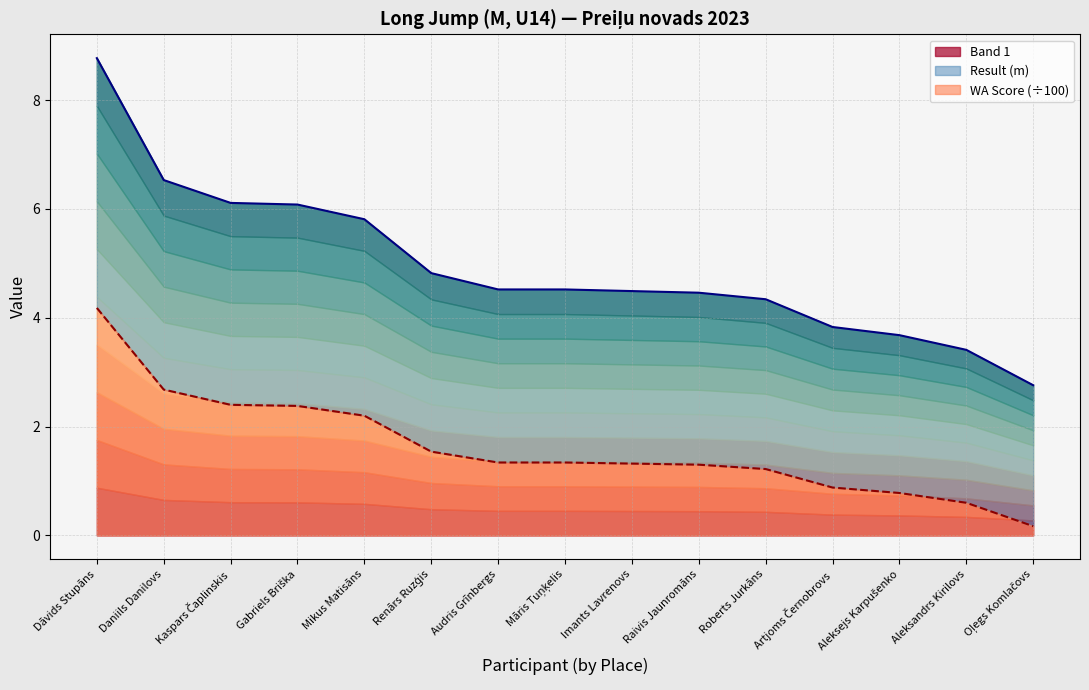

Which series has the largest total across all categories?

Result (m)